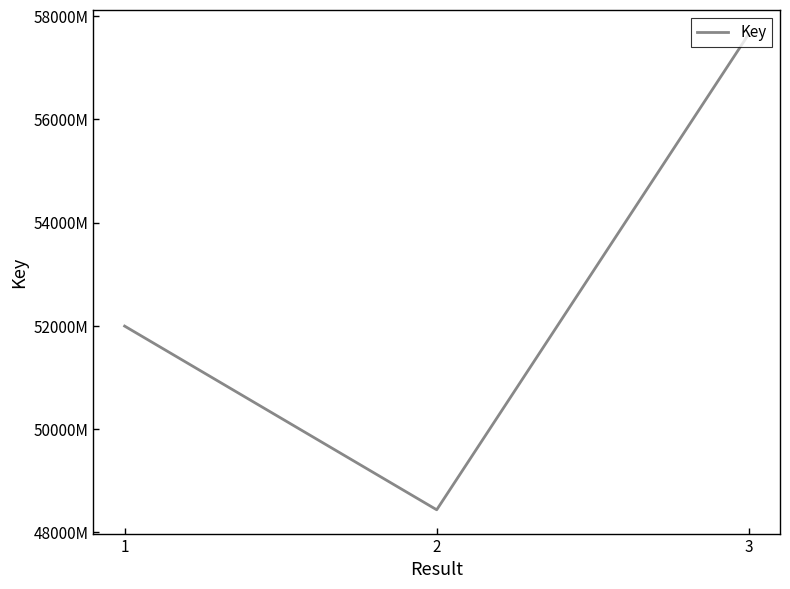

Does the chart have visible grid lines?

No